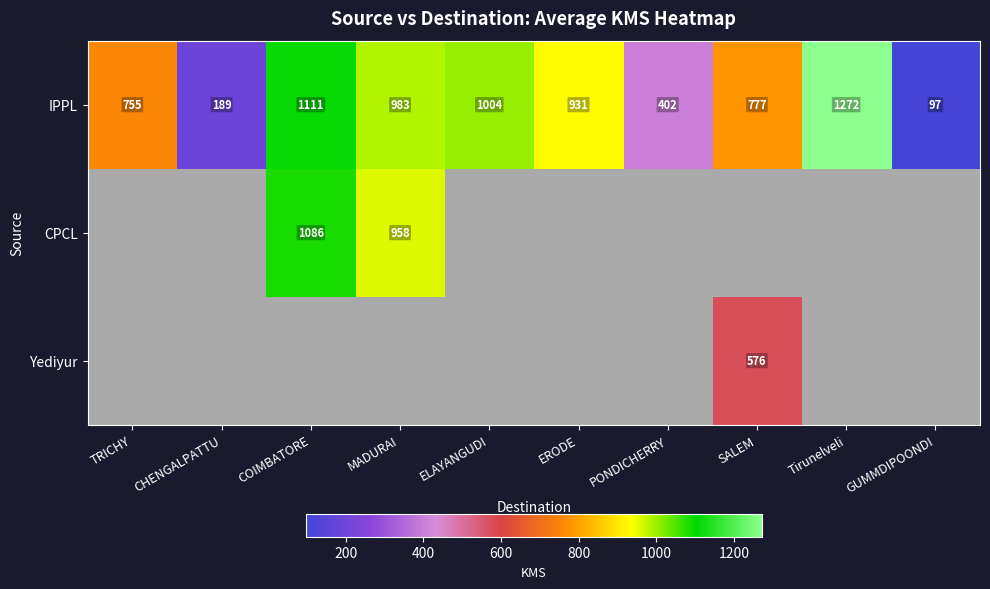

What is the sum of the IPPL values at TRICHY and CHENGALPATTU?

944